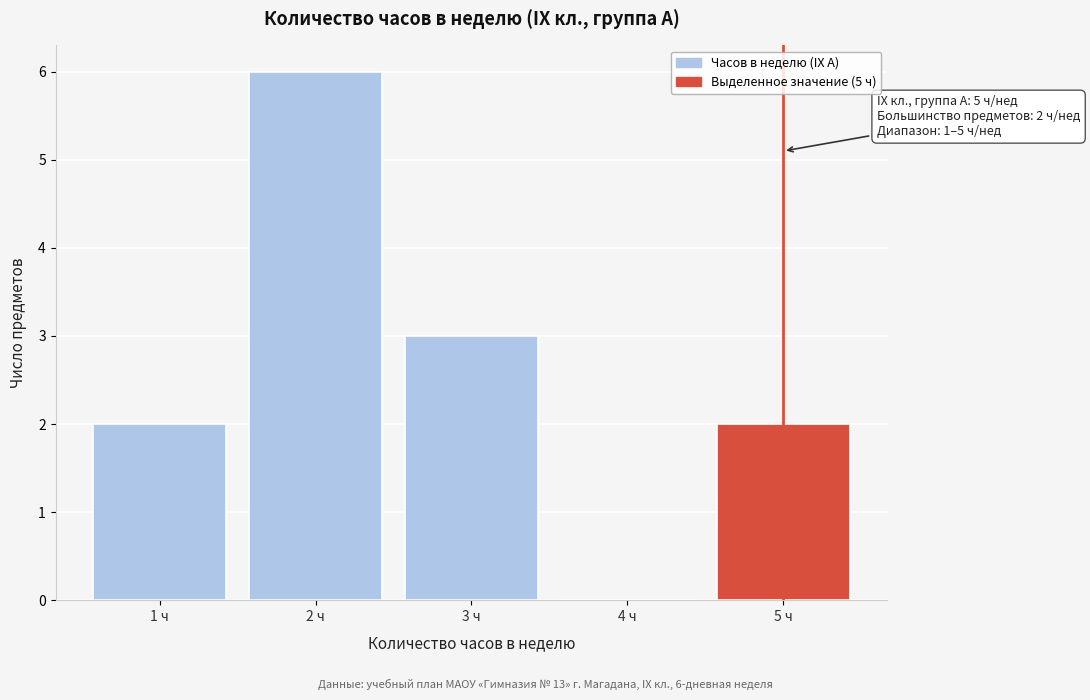

Over which range of the x-axis is the bar tallest?

1.5 to 2.5